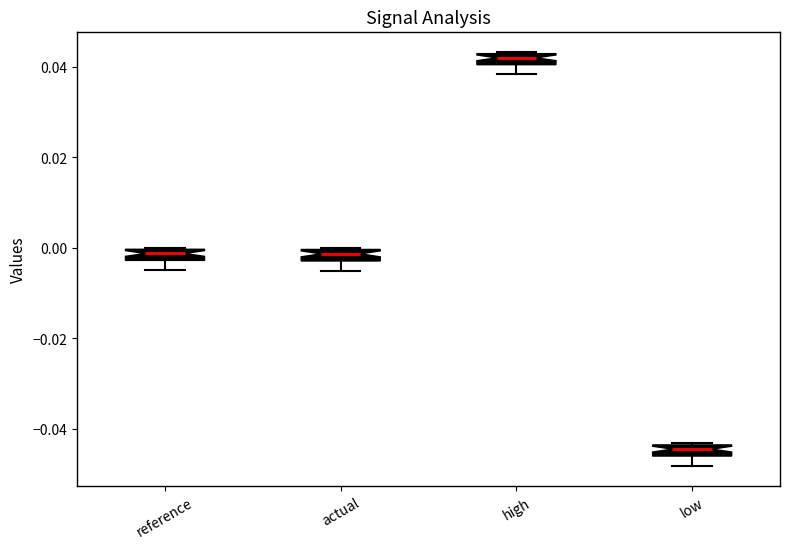

Where does the lower whisker of the box for high end on the y-axis? The values are not printed on the chart, so give them approximately, as read against the axis.

0.038